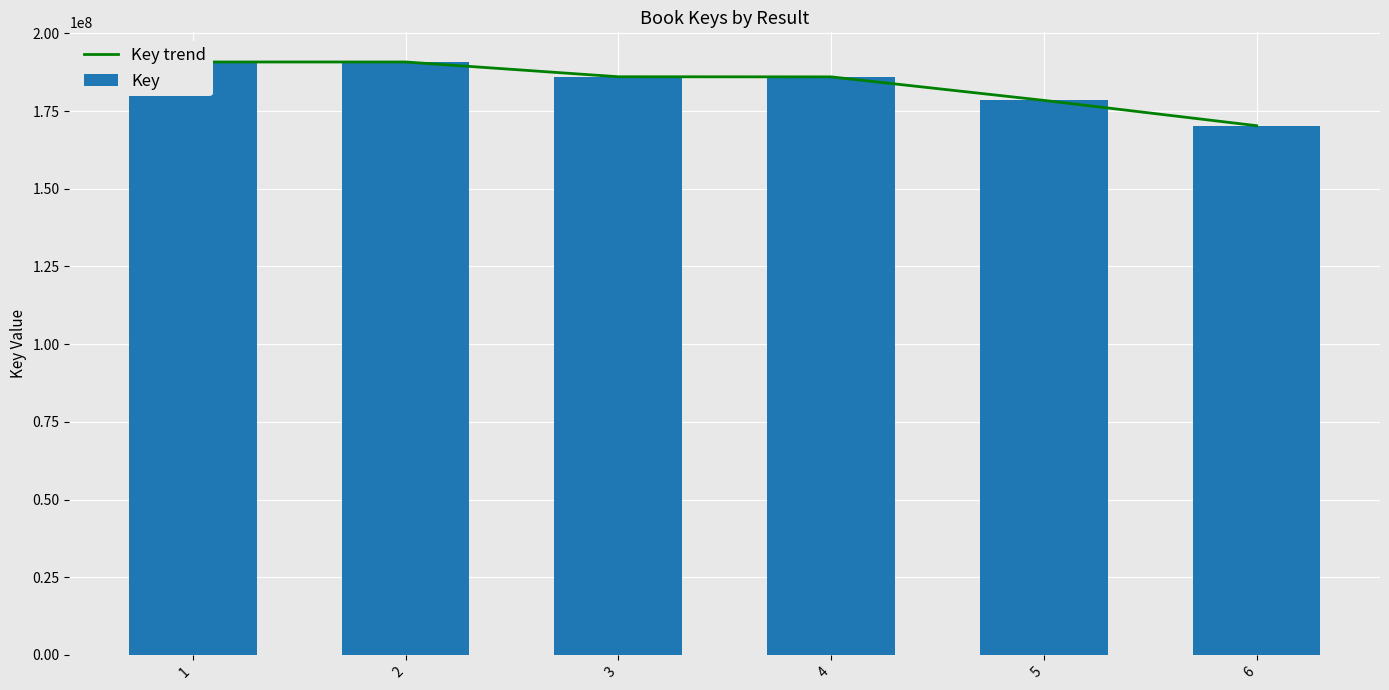

What is the difference between the Key values at 4 and 2?

4793180